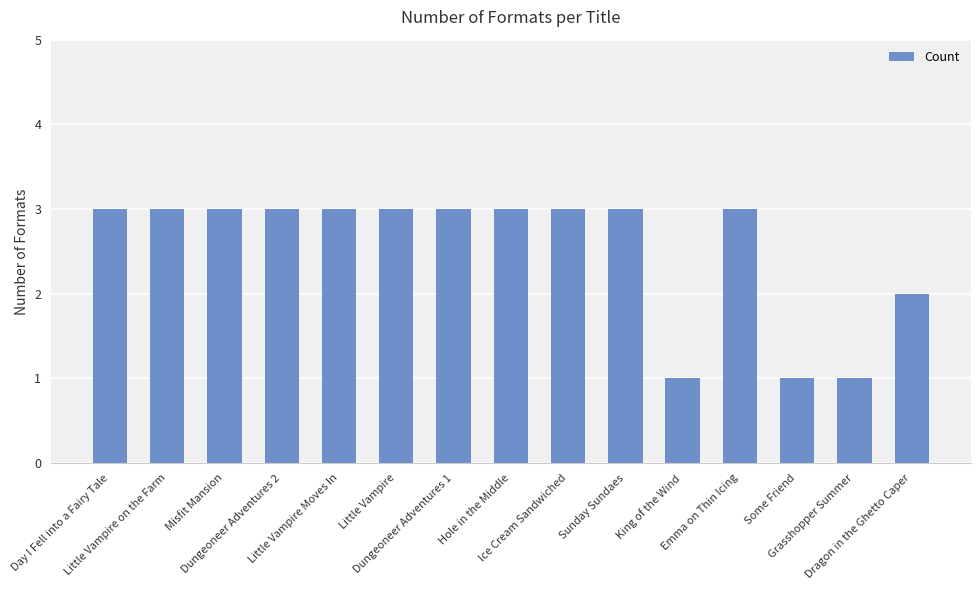

What position from the left is Little Vampire Moves In?

5